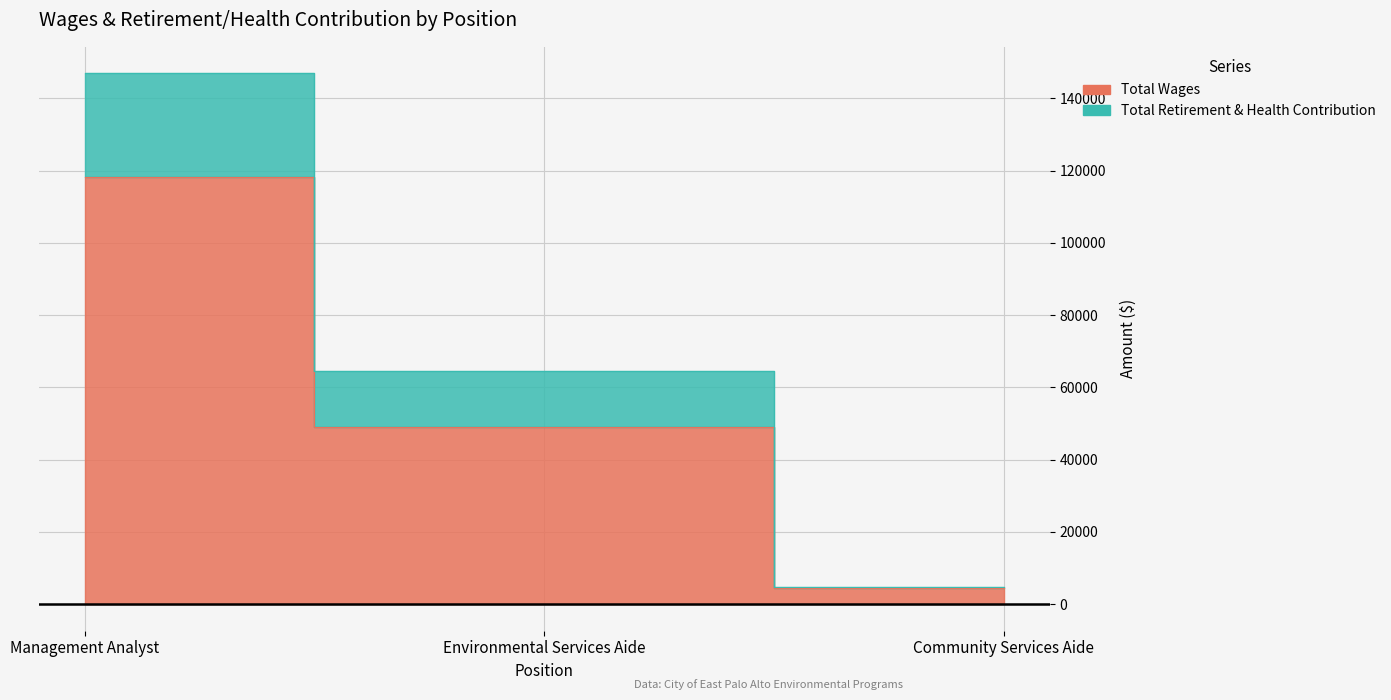

Which label corresponds to the largest value in the chart?

Management Analyst